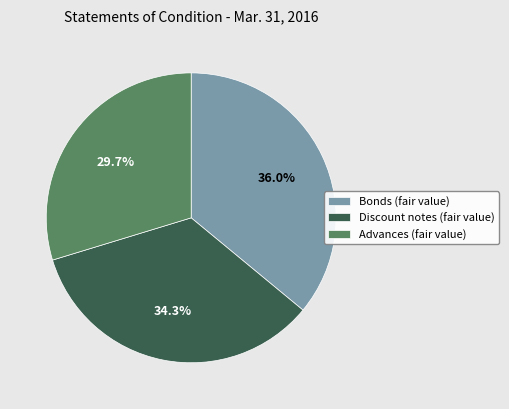

Rank the categories by value from highest to lowest.

Bonds (fair value), Discount notes (fair value), Advances (fair value)